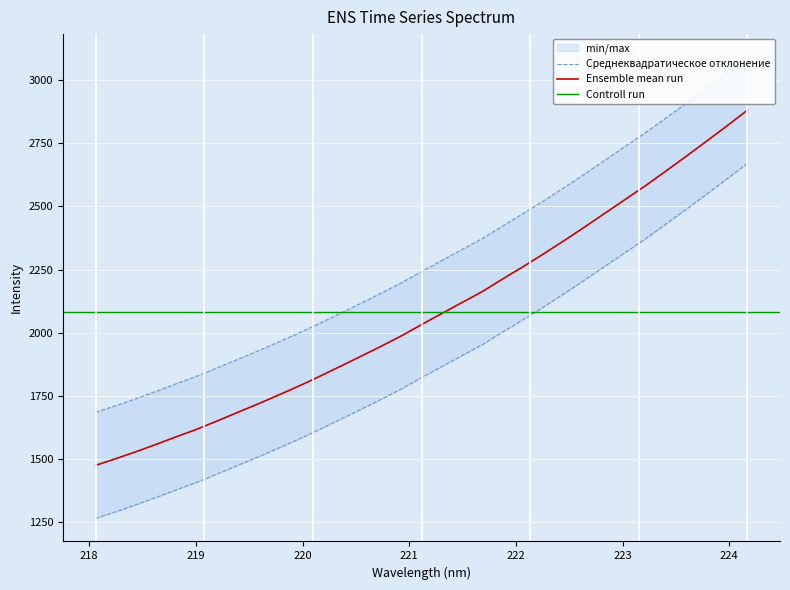

Is it true that the value at 221.3083 is 1866.1?

True